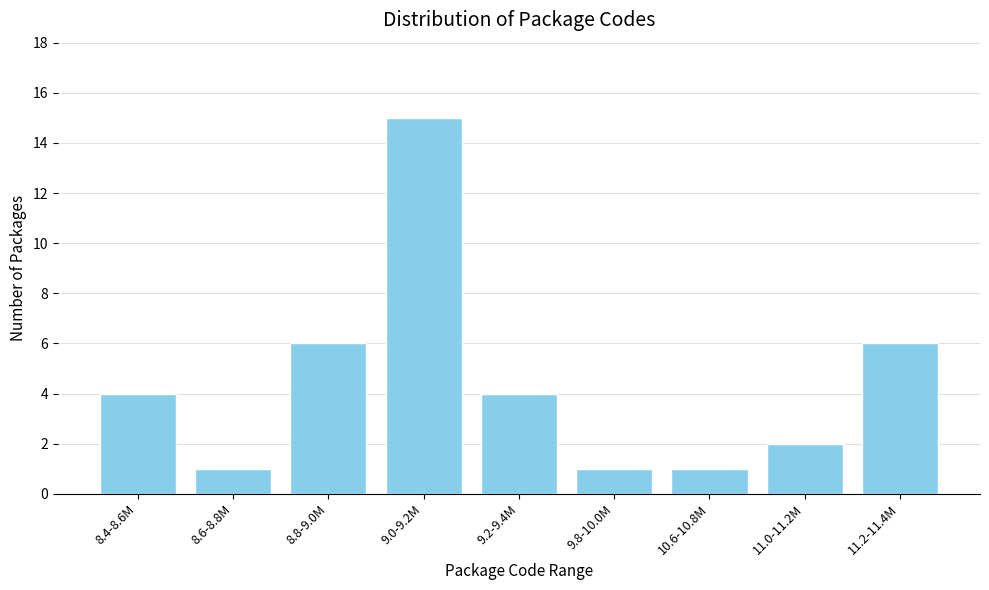

Reading left to right, extract all data points from this chart.

4	1	6	15	4	1	1	2	6